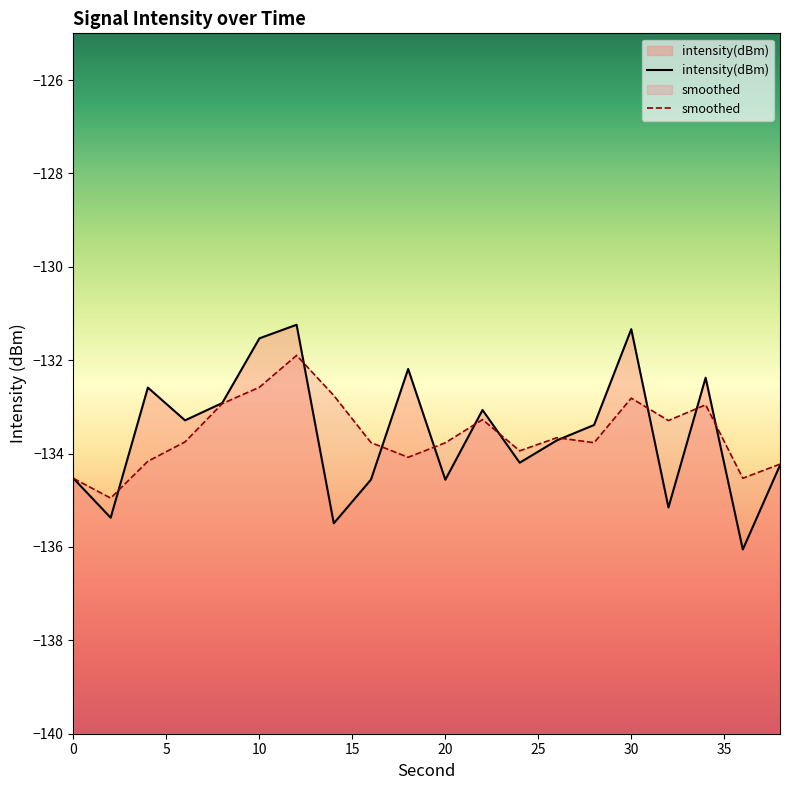

Between 32 and 16, which is larger?

16